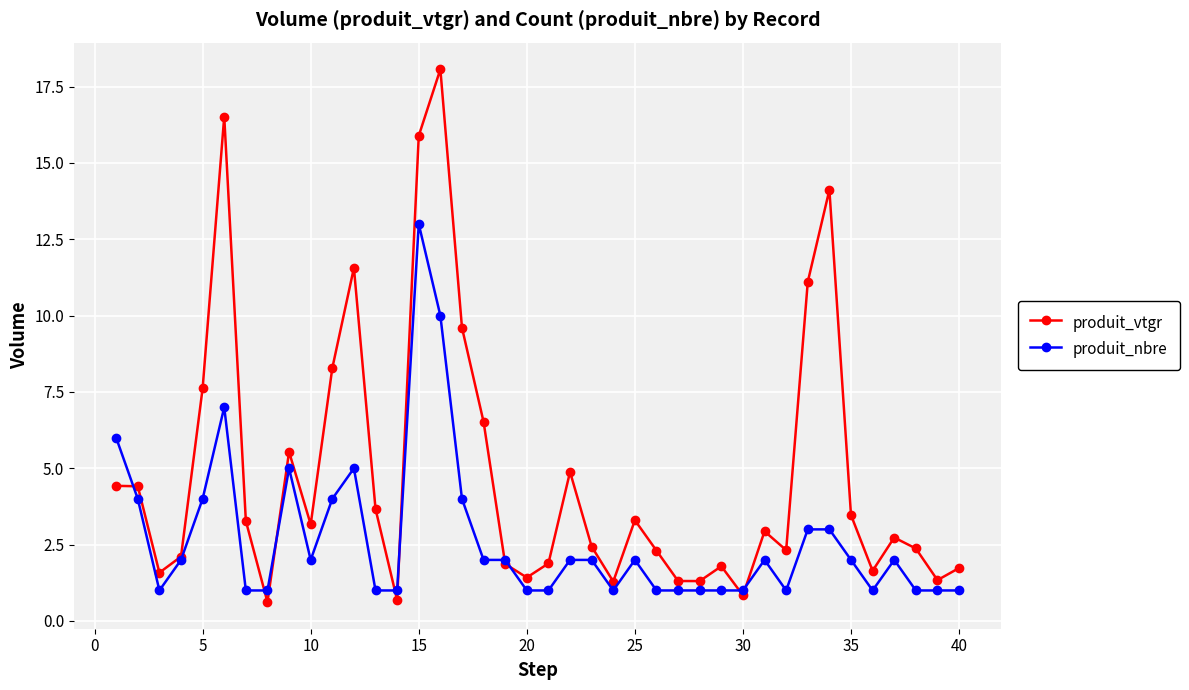

Count the number of categories in the chart.

40